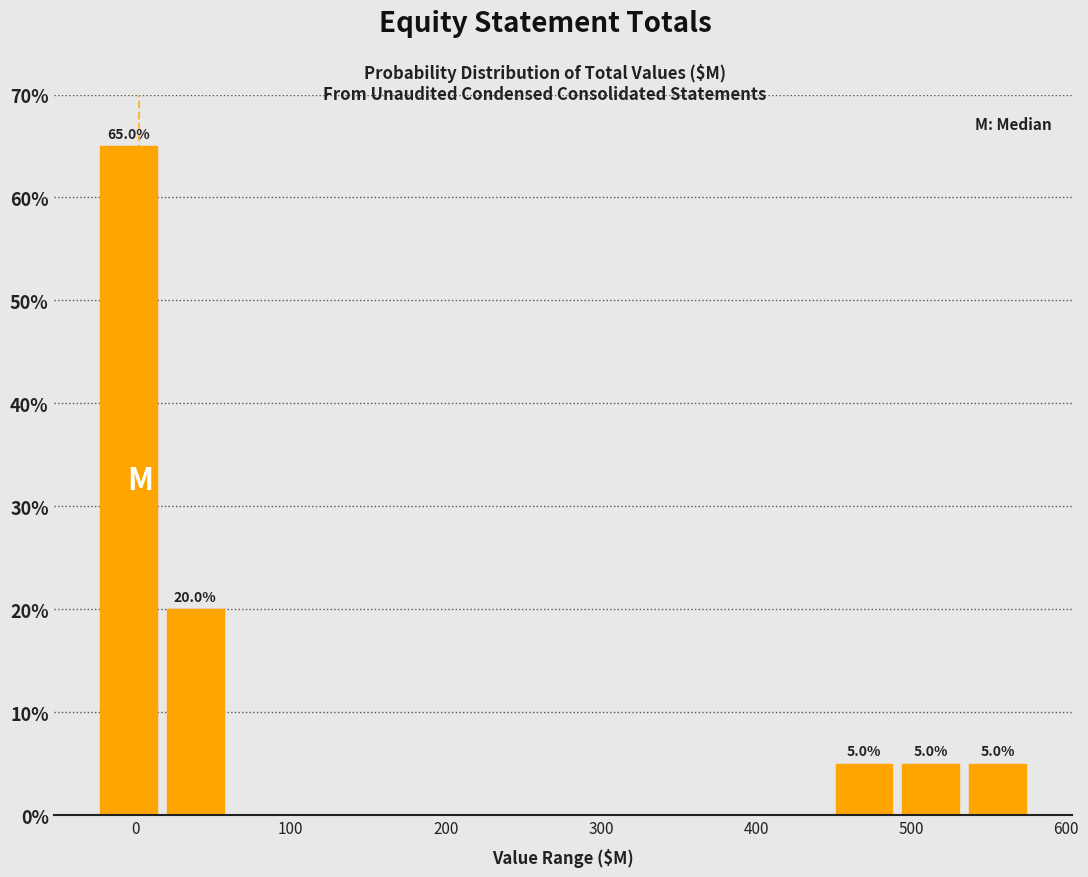

Over which range of the x-axis is the bar tallest?

-30 to 20